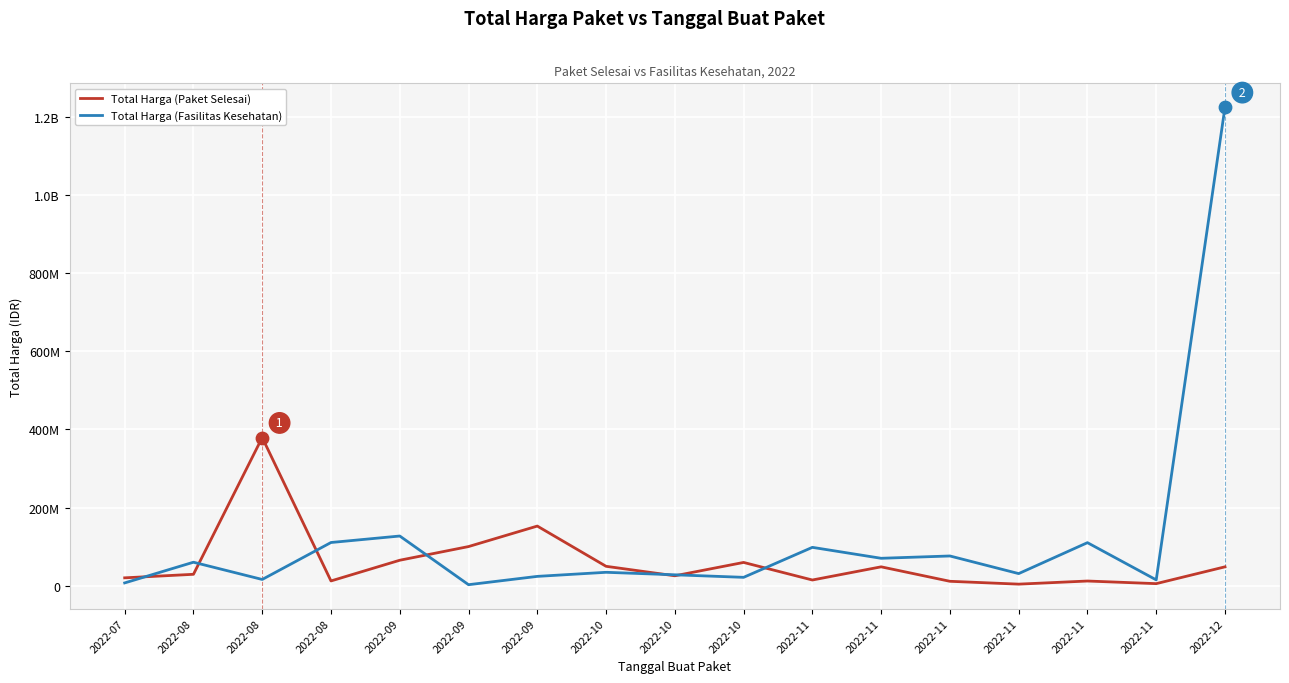

What are all the series names shown in the legend?

Total Harga (Paket Selesai), Total Harga (Fasilitas Kesehatan)